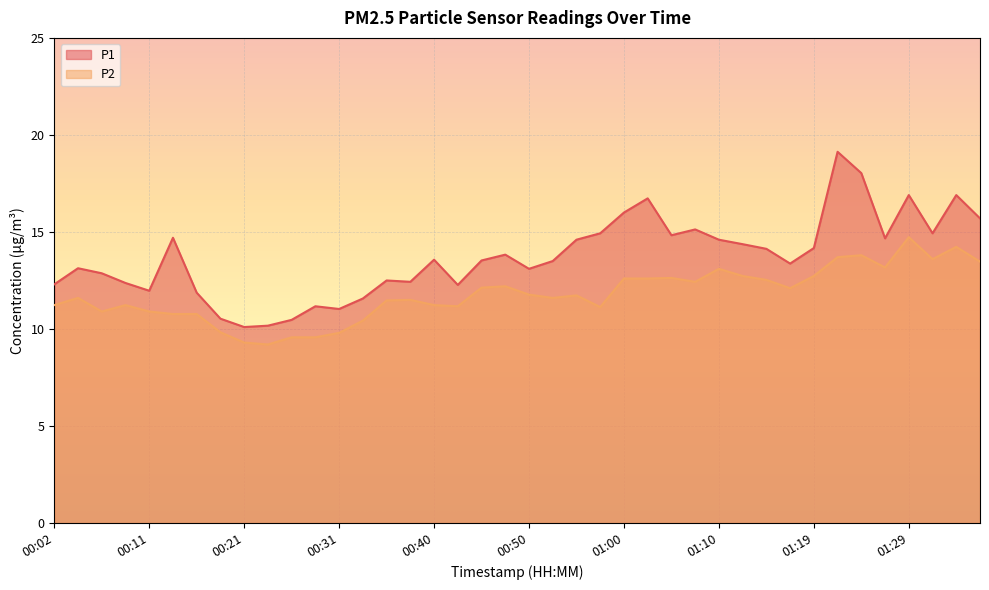

True or false: P1 and P2 intersect in this chart.

False